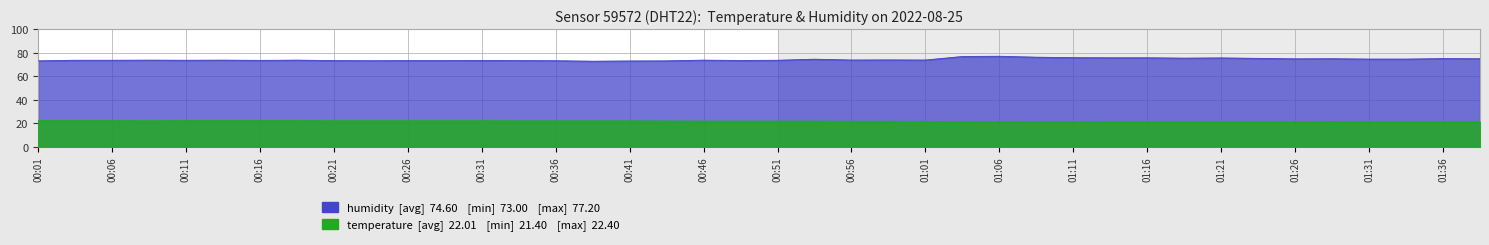

Where is humidity nearest to the value 75?

01:26